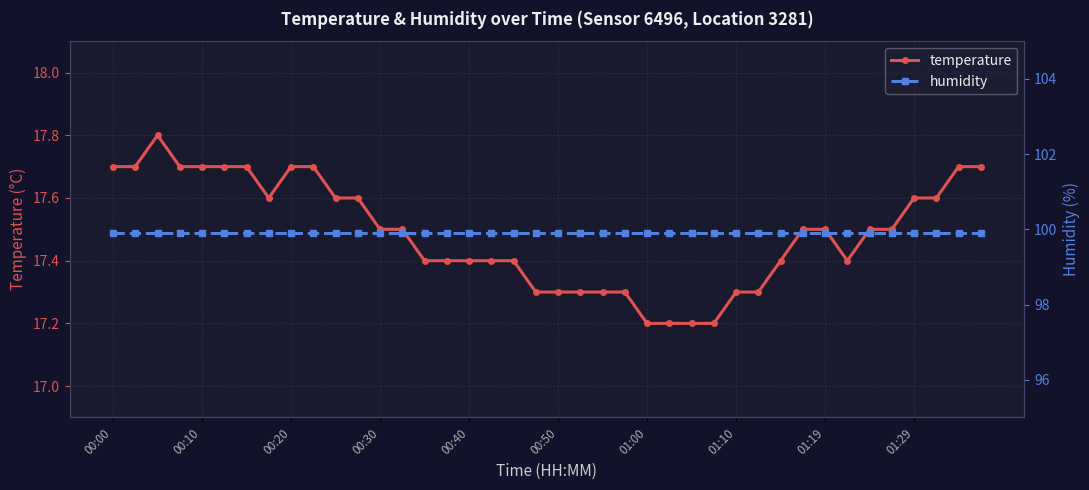

How many temperature values are between 17 and 18?

40